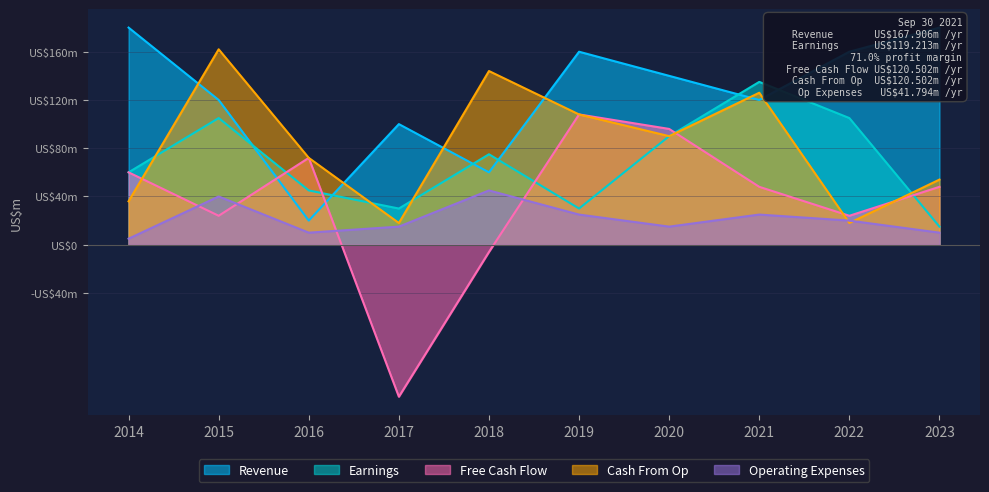

Which series has the largest range (max minus min)?

Revenue